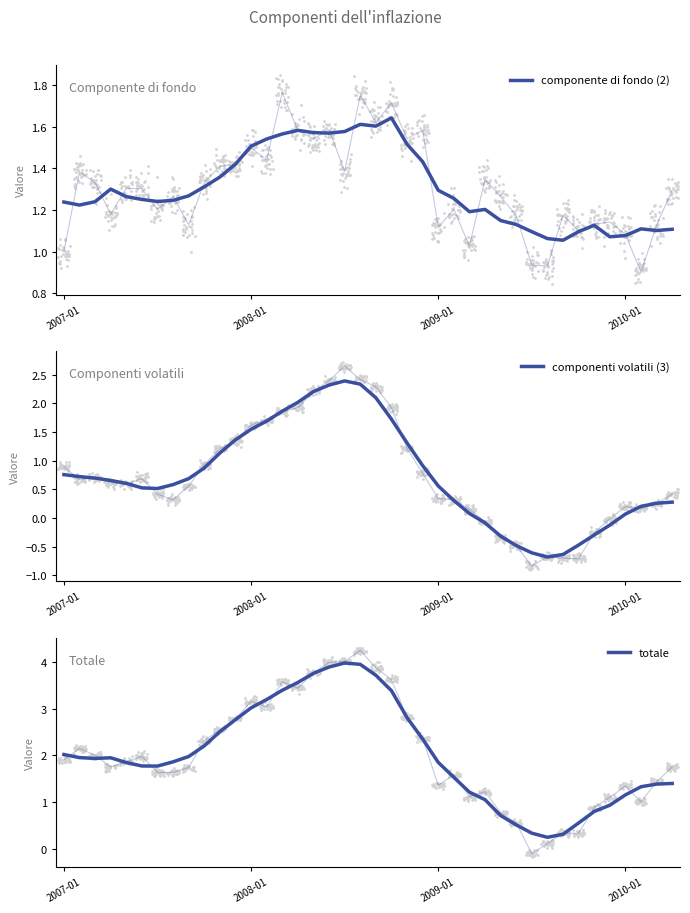

What are all the series names shown in the legend?

componente di fondo (2), componenti volatili (3), totale